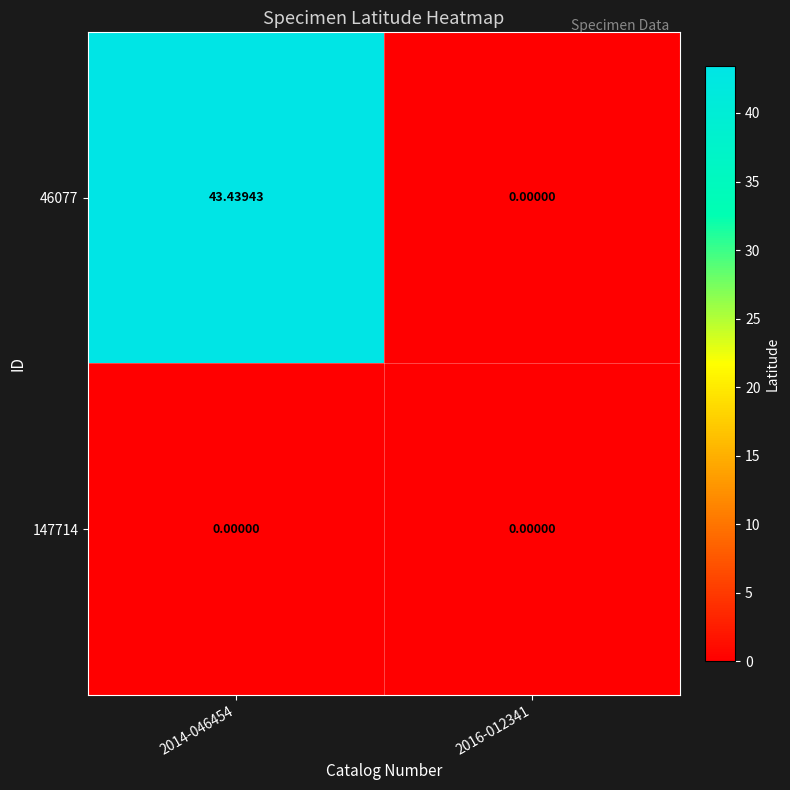

Reading right to left, extract all data points from this chart.

46077: 2016-012341=0.0	2014-046454=43.4
147714: 2016-012341=0.0	2014-046454=0.0